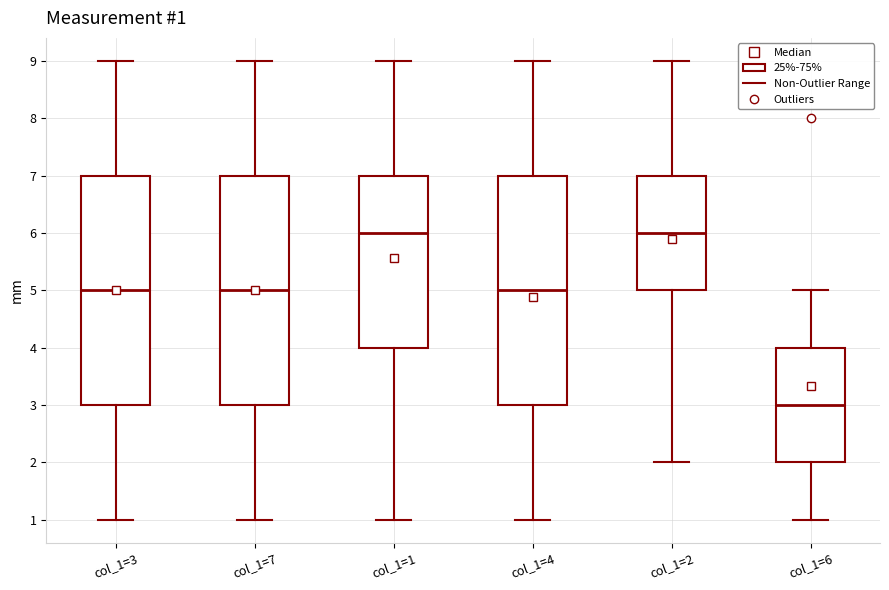

Which box has the lowest median line?

col_1=6